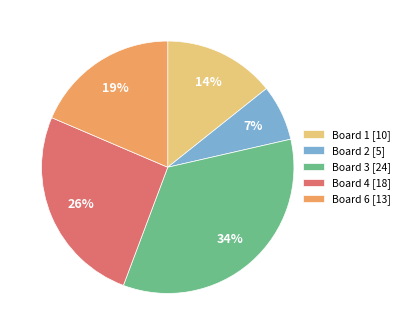

The Board 3 [24] slice represents 20% of the pie. True or false?

False